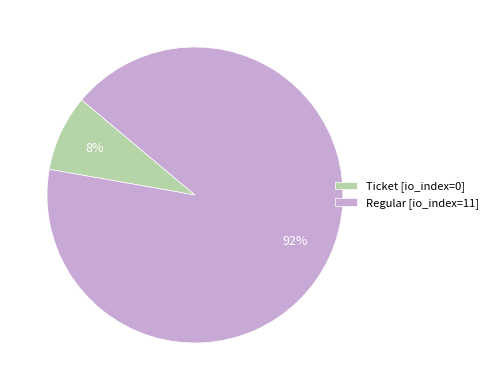

Is there a majority slice in this chart?

Yes